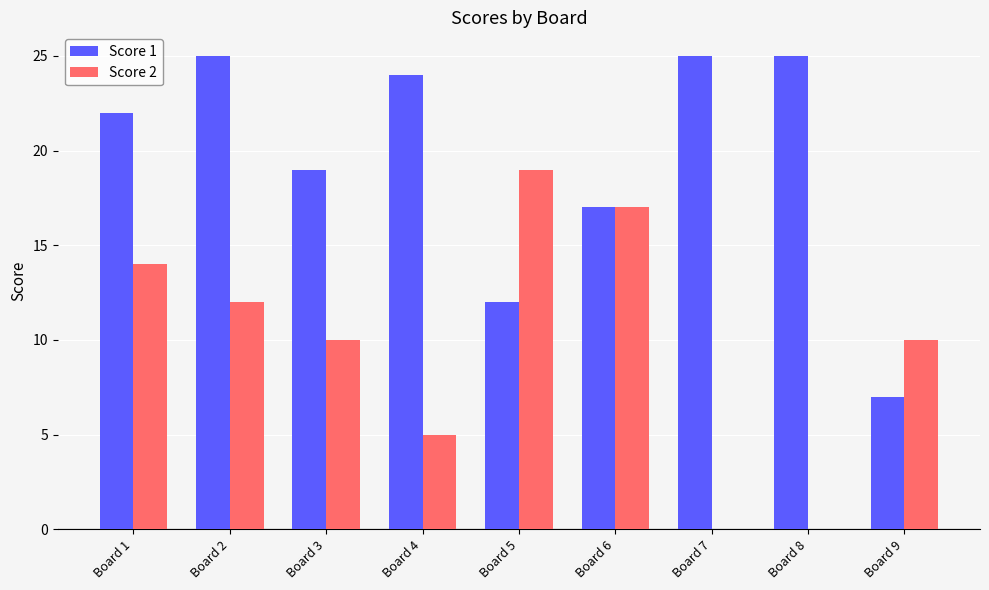

What is the greatest value displayed?

25